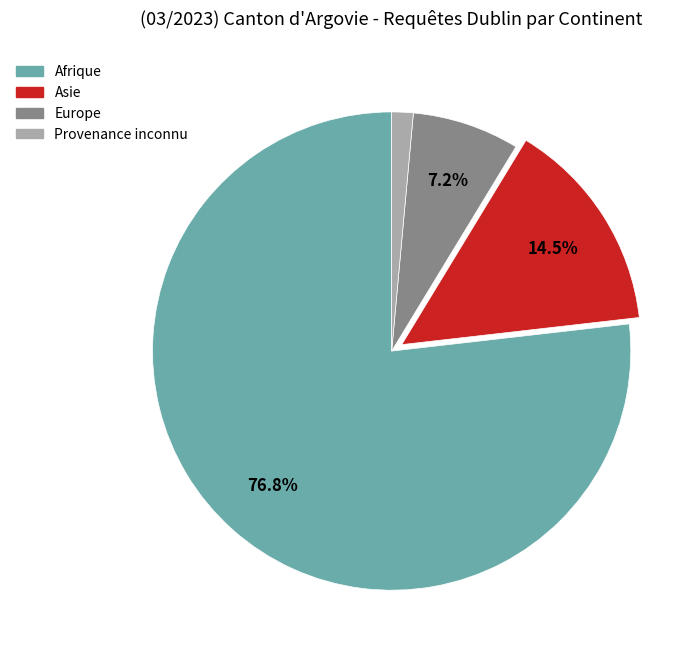

Does any single category account for the majority?

Yes